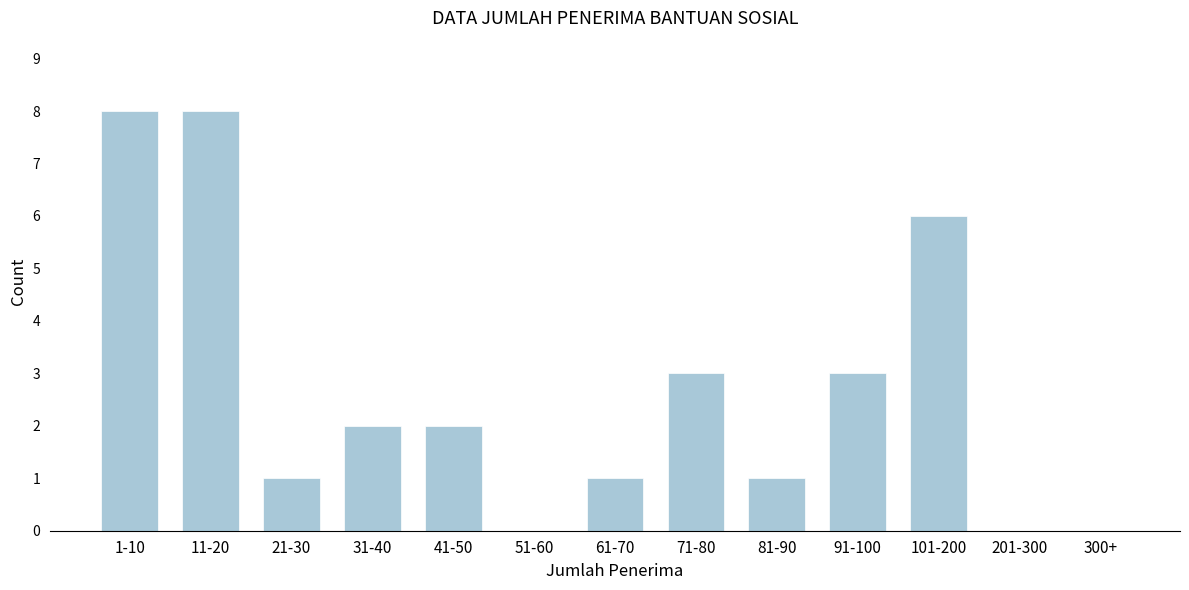

Reading left to right, list all the values displayed in this chart.

1-10=8	11-20=8	21-30=1	31-40=2	41-50=2	51-60=0	61-70=1	71-80=3	81-90=1	91-100=3	101-200=6	201-300=0	300+=0